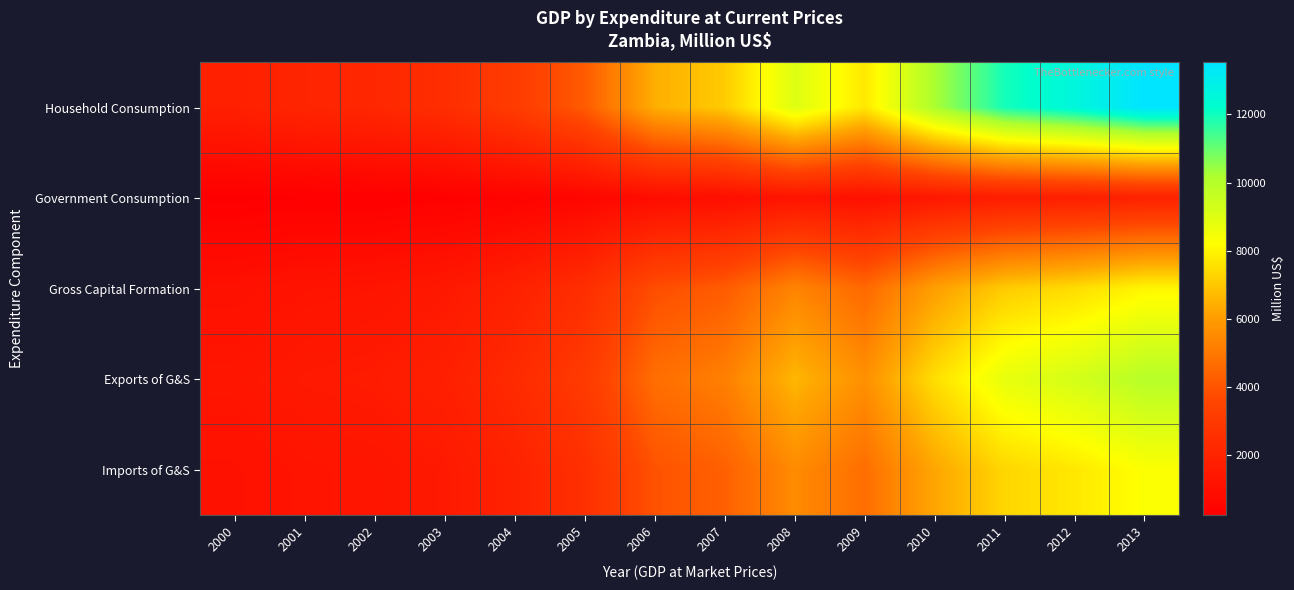

Reading left to right, transcribe all the data shown in this chart.

Household Consumption: 2000=1813.8	2001=2063.1	2002=2158.2	2003=2469.4	2004=3137.3	2005=4198.4	2006=6428.1	2007=7085.3	2008=9016.7	2009=7708.8	2010=10210.0	2011=11946.9	2012=12578.0	2013=13522.0
Government Consumption: 2000=252.4	2001=287.1	2002=300.4	2003=343.7	2004=436.6	2005=584.3	2006=894.6	2007=986.1	2008=1254.9	2009=1072.9	2010=1421.0	2011=1662.7	2012=1750.6	2013=1882.0
Gross Capital Formation: 2000=1075.7	2001=1223.5	2002=1279.9	2003=1464.5	2004=1860.6	2005=2489.8	2006=3812.1	2007=4201.9	2008=5347.3	2009=4571.7	2010=6055.0	2011=7085.0	2012=7459.4	2013=8019.2
Exports of G&S: 2000=1332.9	2001=1516.1	2002=1586.0	2003=1814.7	2004=2305.5	2005=3085.3	2006=4723.8	2007=5206.7	2008=6626.1	2009=5664.9	2010=7503.0	2011=8779.4	2012=9243.2	2013=9936.9
Imports of G&S: 2000=1111.5	2001=1264.3	2002=1322.6	2003=1513.3	2004=1922.6	2005=2572.9	2006=3939.3	2007=4342.1	2008=5525.7	2009=4724.2	2010=6257.0	2011=7321.4	2012=7708.2	2013=8286.7